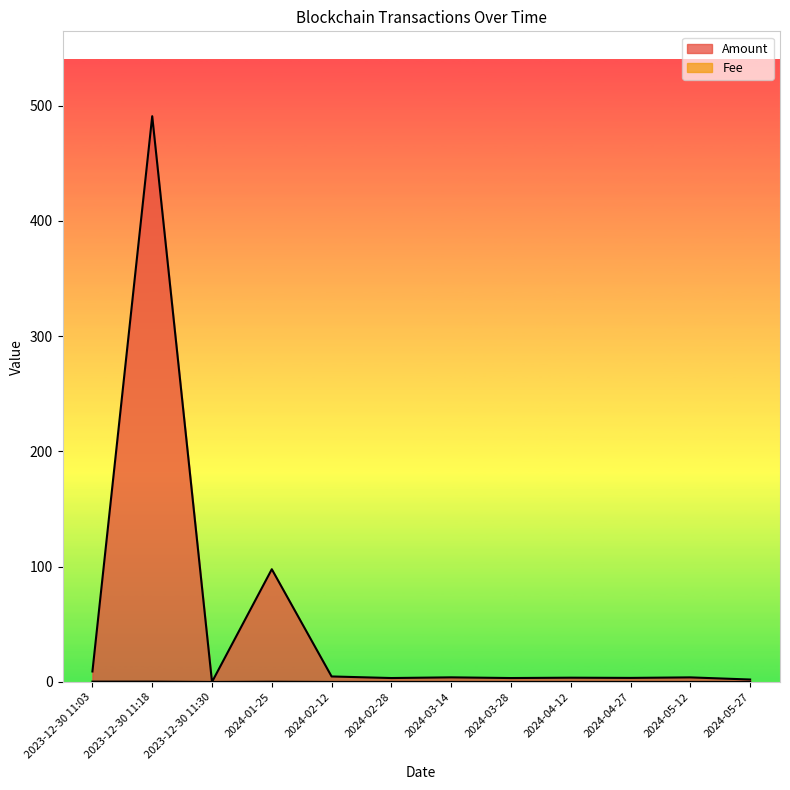

What is the difference between the maximum and second lowest values in the Fee series?

0.3